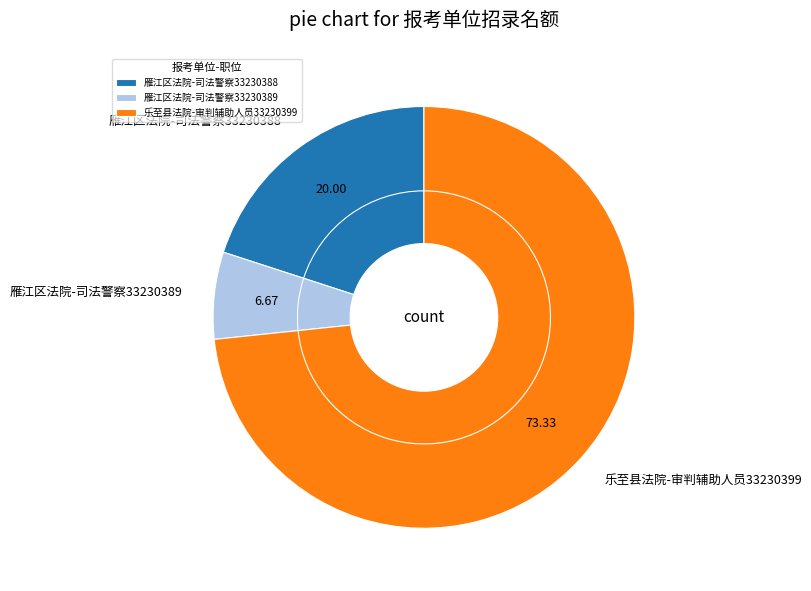

Does 乐至县法院-审判辅助人员33230399 represent more than half of the total?

Yes